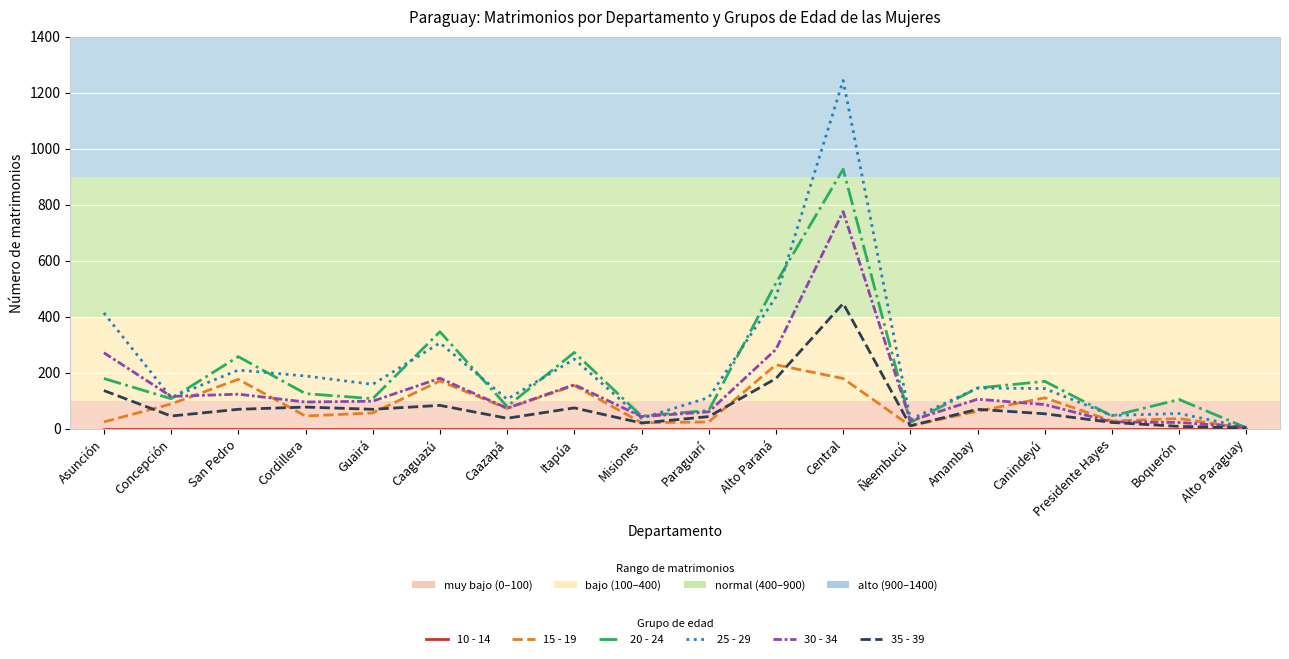

Is the value of 25 - 29 at Caaguazú greater than the value of 15 - 19 at Misiones?

Yes